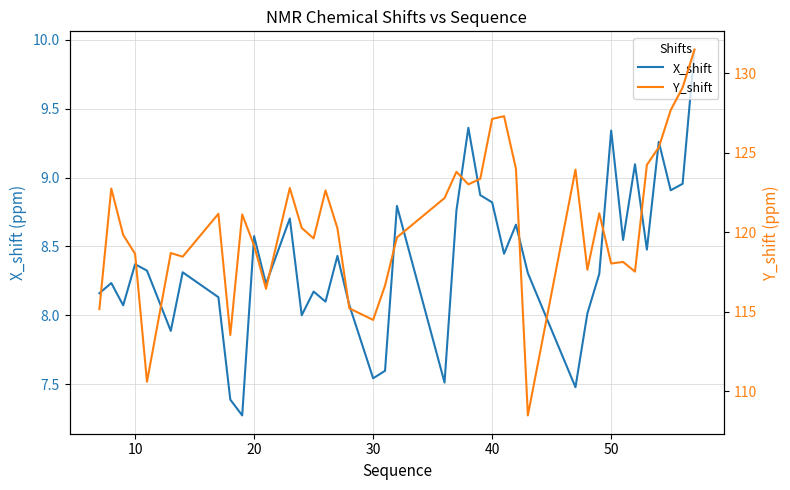

True or false: X_shift and Y_shift intersect in this chart.

False